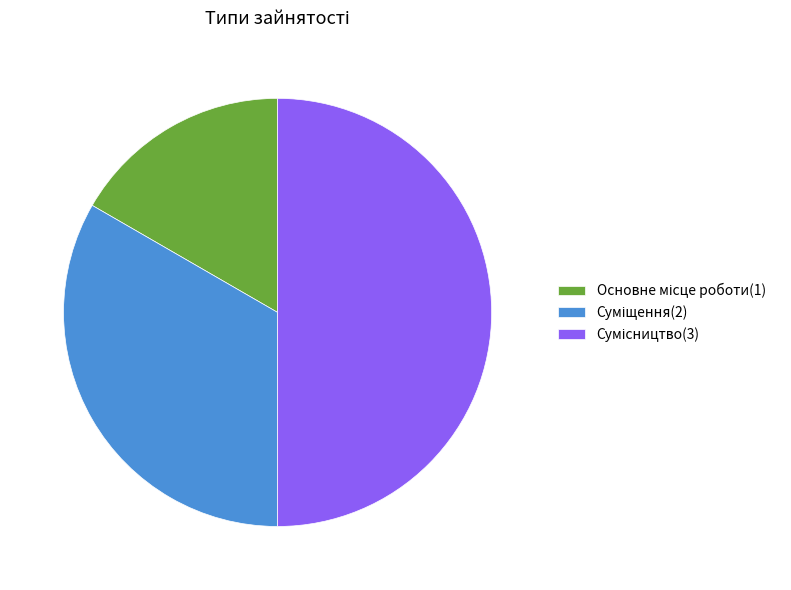

How many segments does this pie chart have?

3